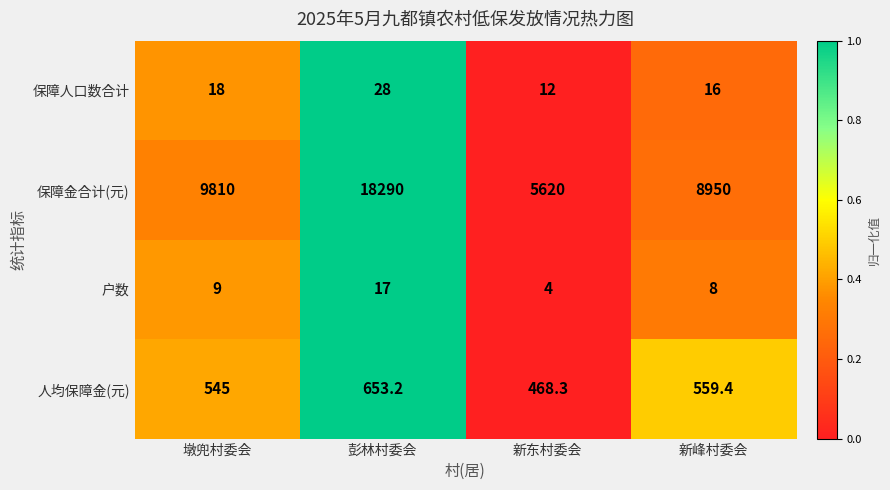

Reading left to right, transcribe all the data shown in this chart.

保障人口数合计: 墩兜村委会=18.0	彭林村委会=28.0	新东村委会=12.0	新峰村委会=16.0
保障金合计(元): 墩兜村委会=9810.0	彭林村委会=18290.0	新东村委会=5620.0	新峰村委会=8950.0
户数: 墩兜村委会=9.0	彭林村委会=17.0	新东村委会=4.0	新峰村委会=8.0
人均保障金(元): 墩兜村委会=545.0	彭林村委会=653.2	新东村委会=468.3	新峰村委会=559.4